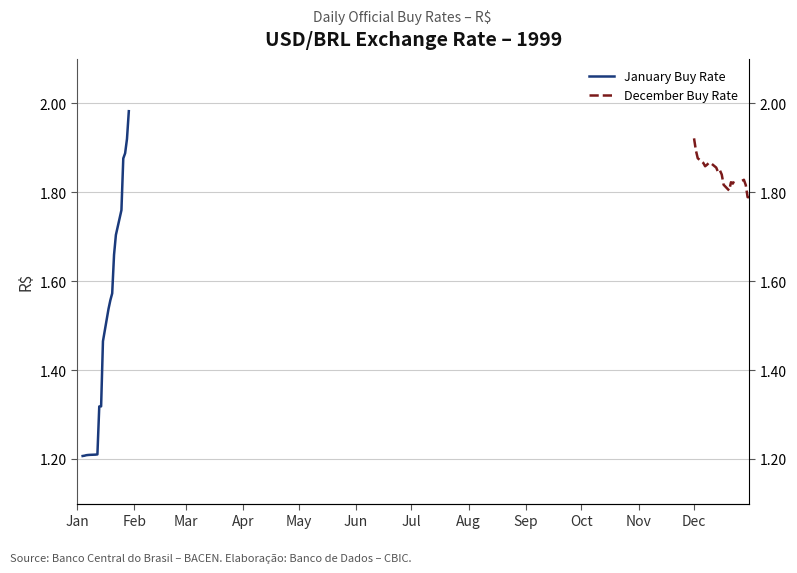

The chart shows a value of 2.0 at 16. True or false?

False